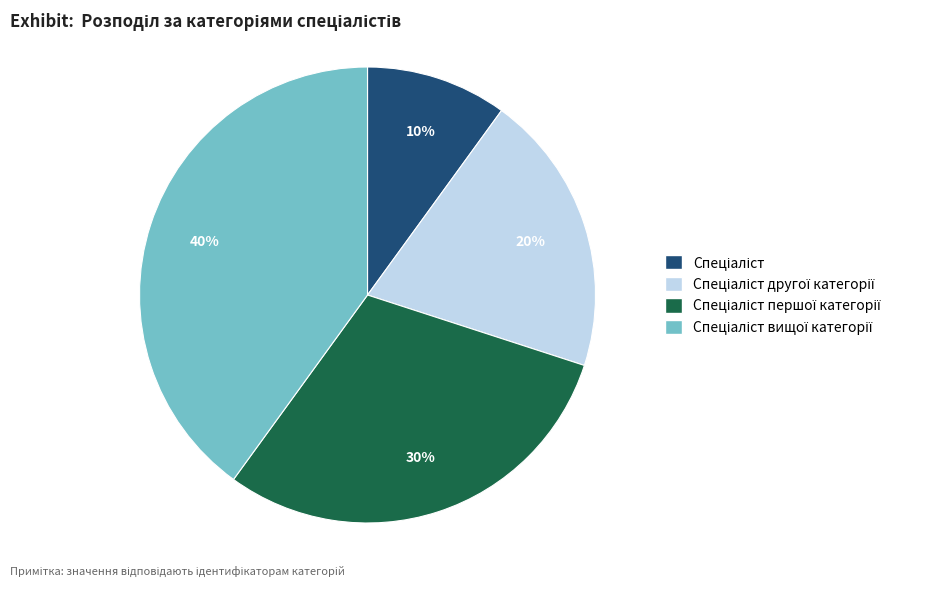

To the nearest percent, what is the average slice percentage?

25%